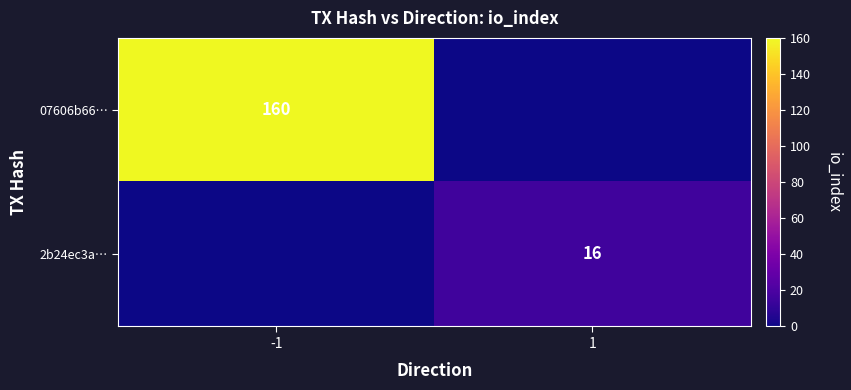

The value of 07606b66… at -1 is 160. True or false?

True